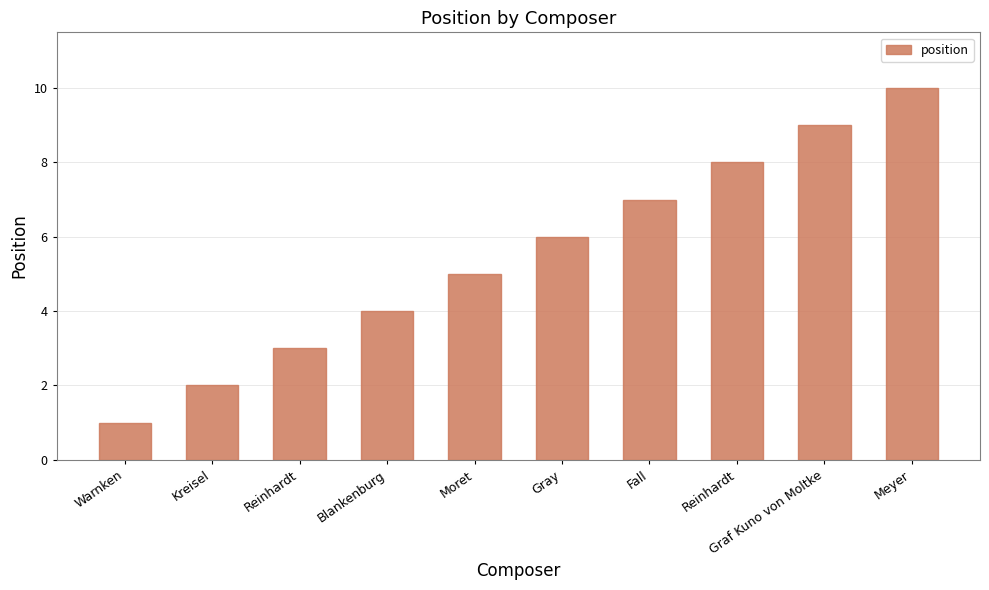

What is the difference between the values at Reinhardt and Blankenburg?

1